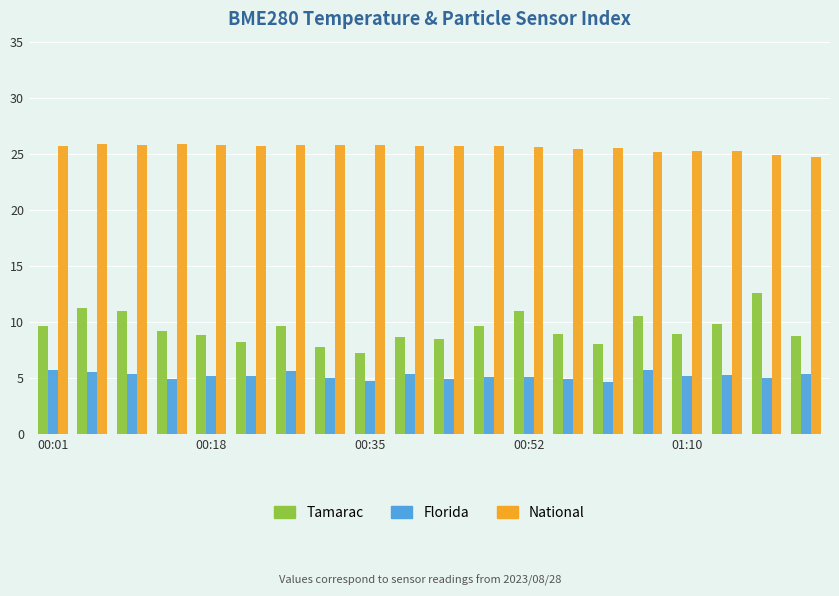

What is the difference between the maximum and second lowest values in the National series?

1.0